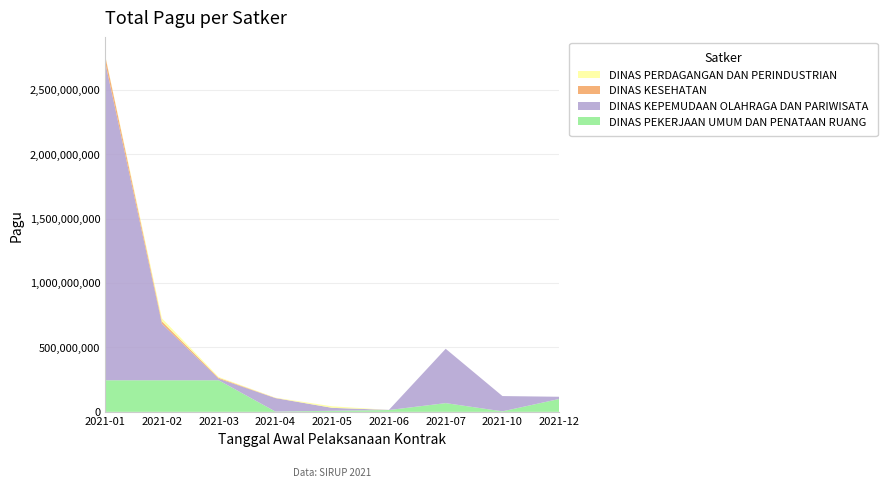

Reading right to left, transcribe all the data shown in this chart.

DINAS PEKERJAAN UMUM DAN PENATAAN RUANG: 99800000	3960000	67708900	14045000	8256600	2265000	245000000	245000000	245000000
DINAS KEPEMUDAAN OLAHRAGA DAN PARIWISATA: 17250000	118505000	421550000	1200000	22810000	104135000	12300000	438815000	2467677613
DINAS KESEHATAN: 0	0	0	0	0	1400000	6600000	18145000	49675000
DINAS PERDAGANGAN DAN PERINDUSTRIAN: 0	0	0	0	12000000	2160000	6465000	23850000	3865000